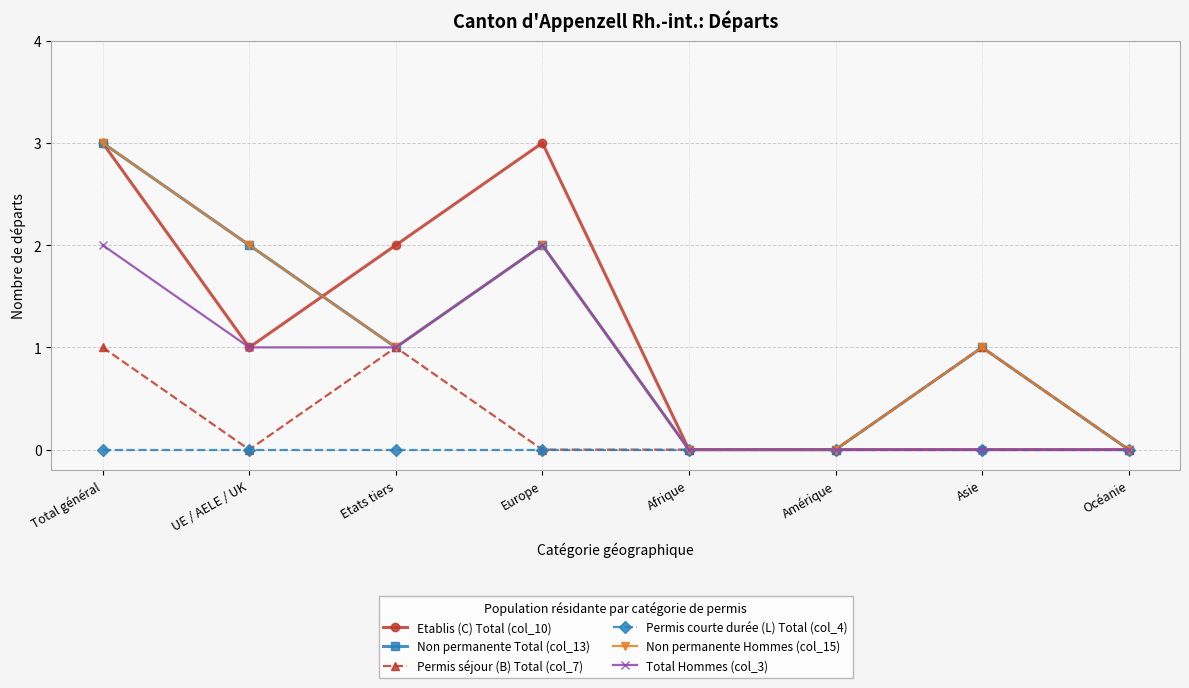

Is it true that Permis séjour (B) Total (col_7) equals 1 at Total général?

True